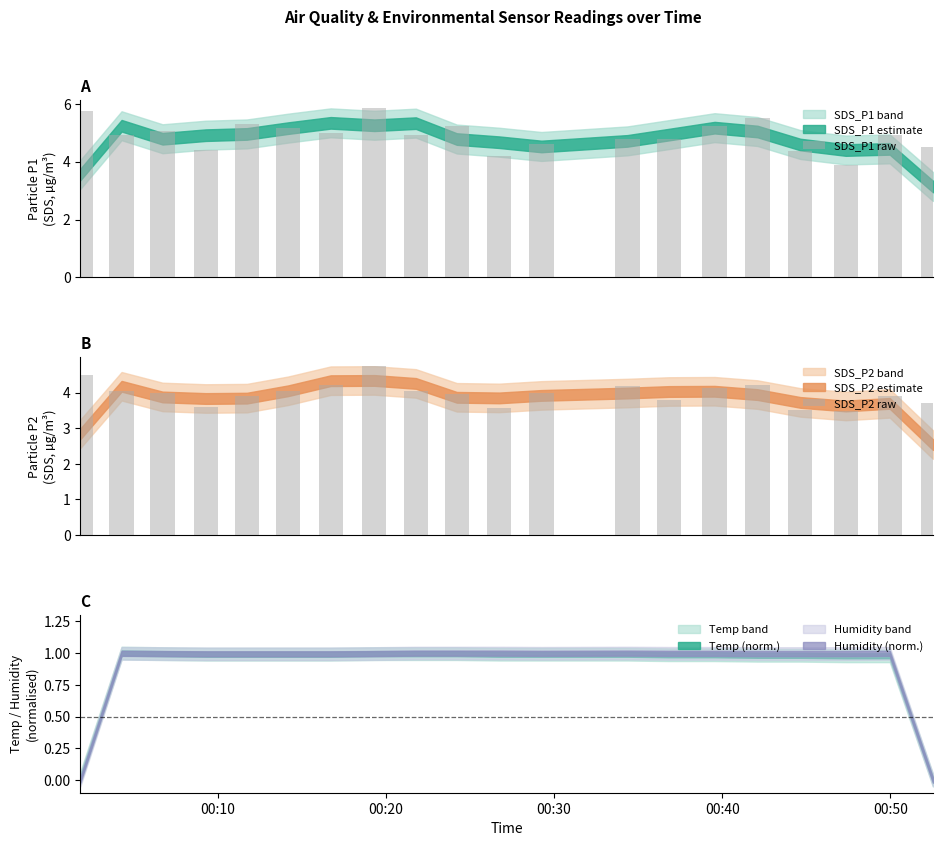

At how many categories does at least one series exceed 3?

20